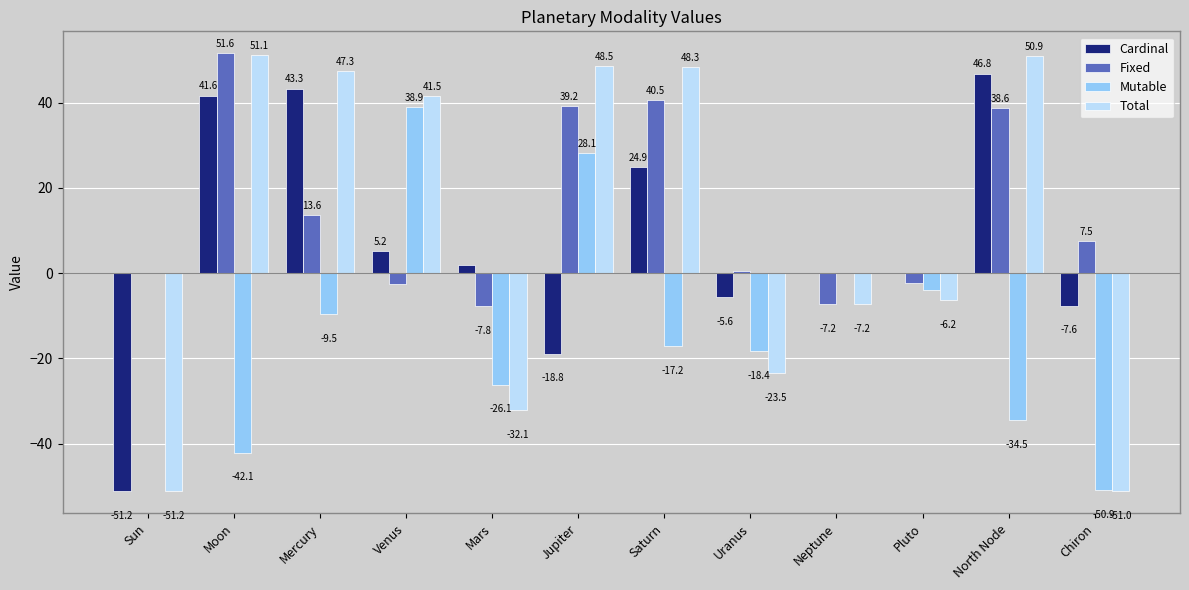

Count the number of categories in the chart.

12